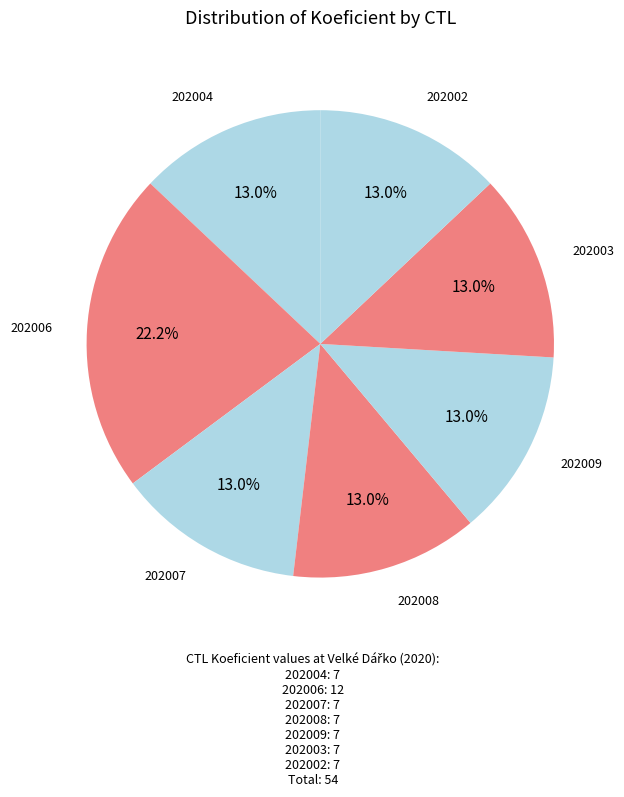

How many segments does this pie chart have?

7